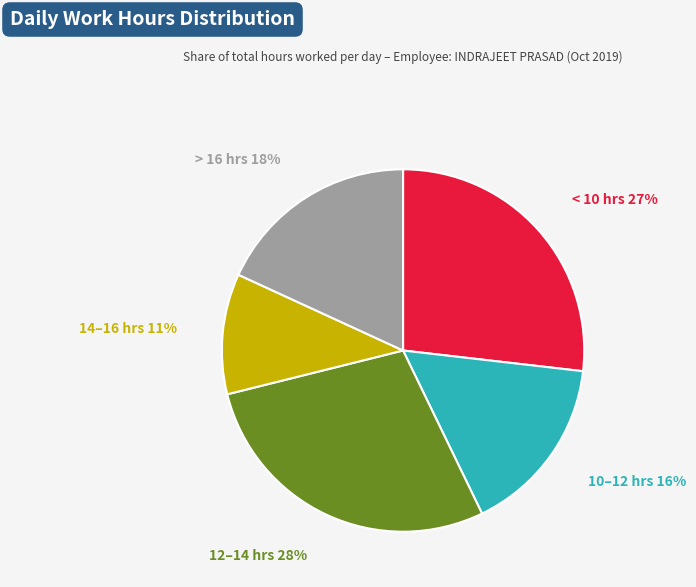

What percentage is the > 16 hrs slice, to the nearest percent?

18%